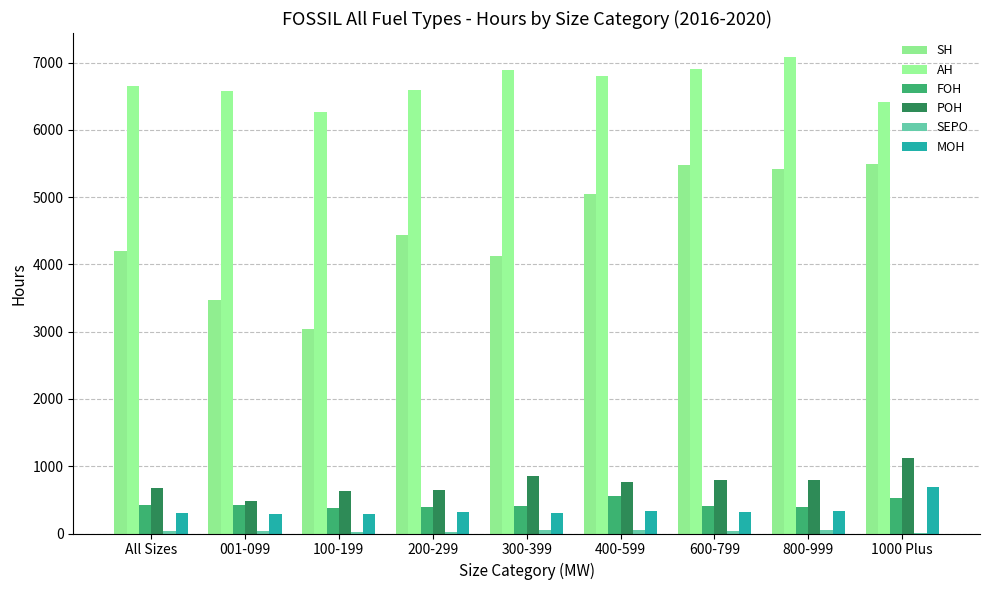

Which series has the largest total across all categories?

AH